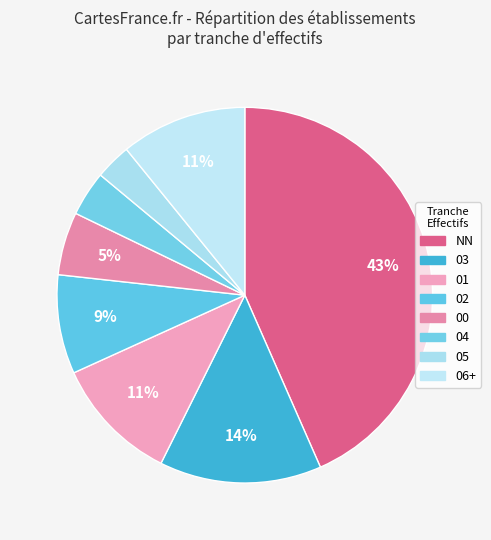

Count the number of slices in the pie.

8